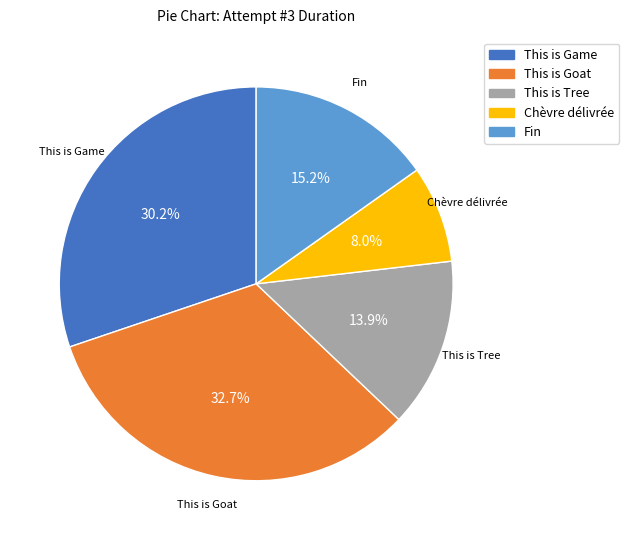

How many segments does this pie chart have?

5